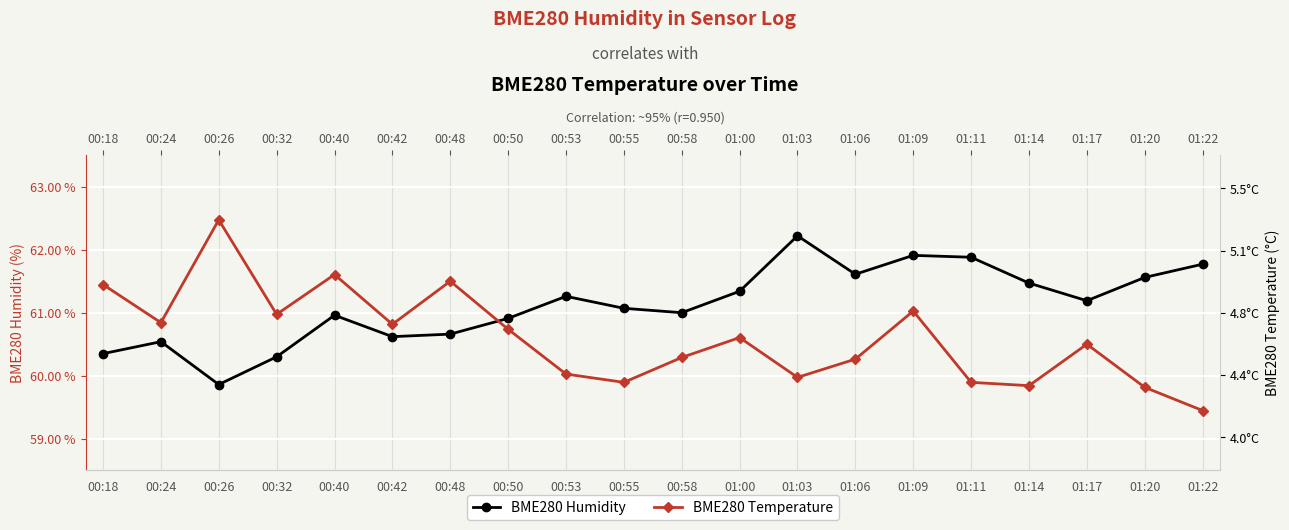

Which series has the largest total across all categories?

BME280 Humidity